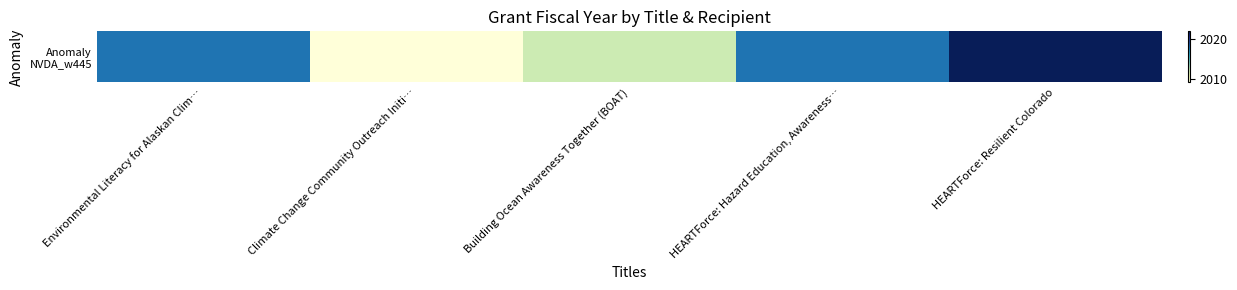

Is it true that the value at HEARTForce: Resilient Colorado is 3338?

False